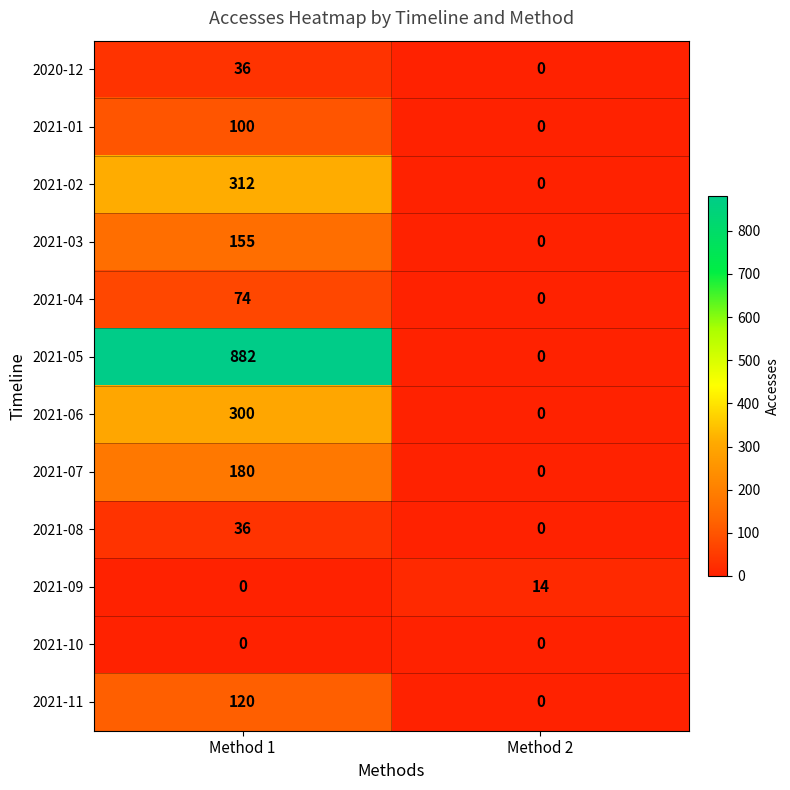

Rank the categories by 2021-02 value from highest to lowest.

Method 1, Method 2